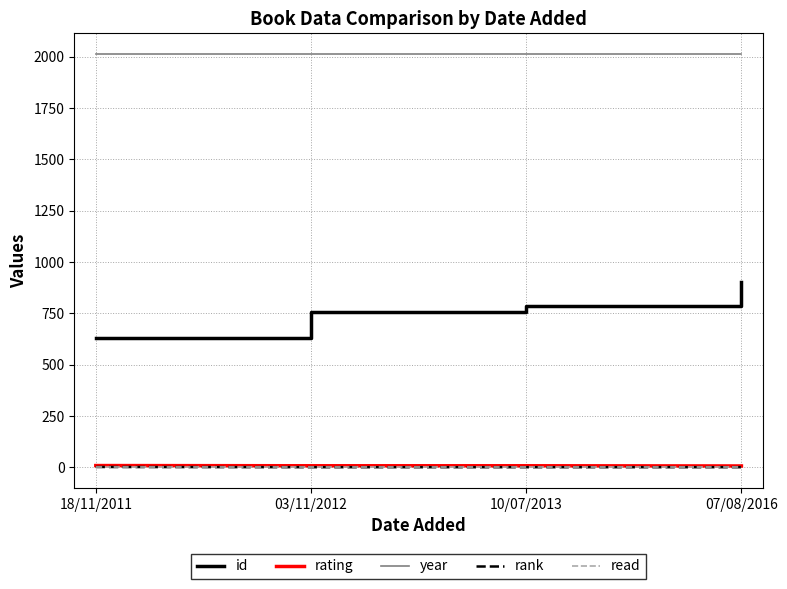

The value of rating at 10/07/2013 is 8. True or false?

True